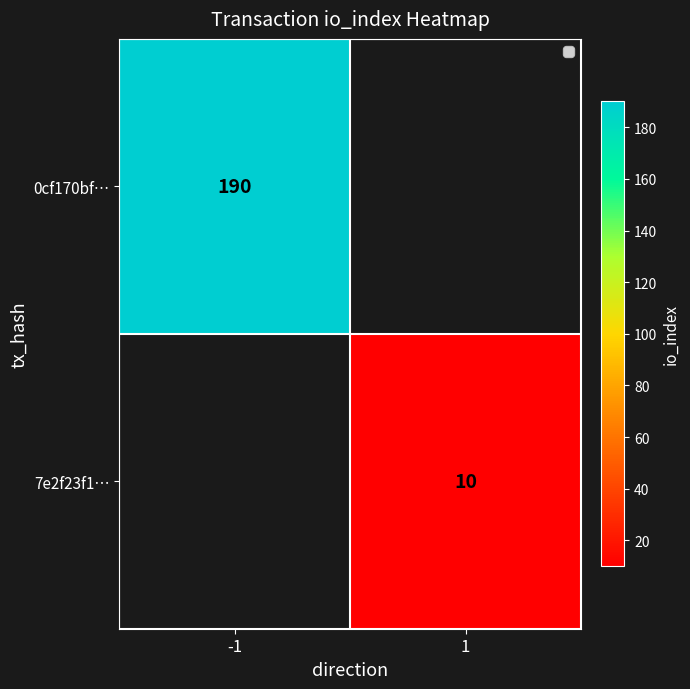

Is it true that 0cf170bf… equals 190 at -1?

True